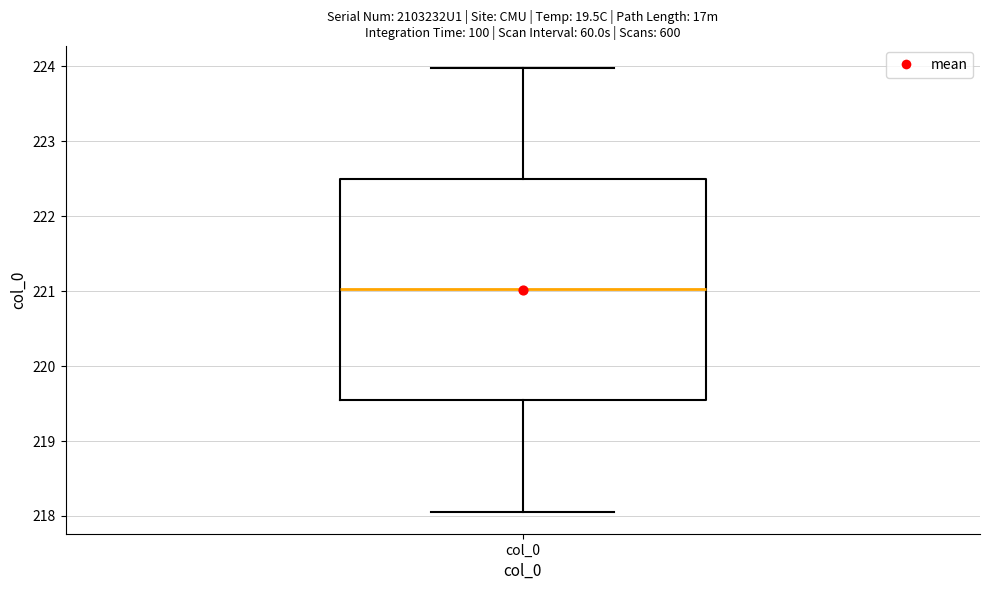

Read this box plot against the y-axis: the position of the median line, the range covered by the box, and the ends of both whiskers. The values are not printed on the chart, so give them approximately, as read against the axis.

median 221.0, box 219.5 to 222.5, whiskers 218.1 to 224.0